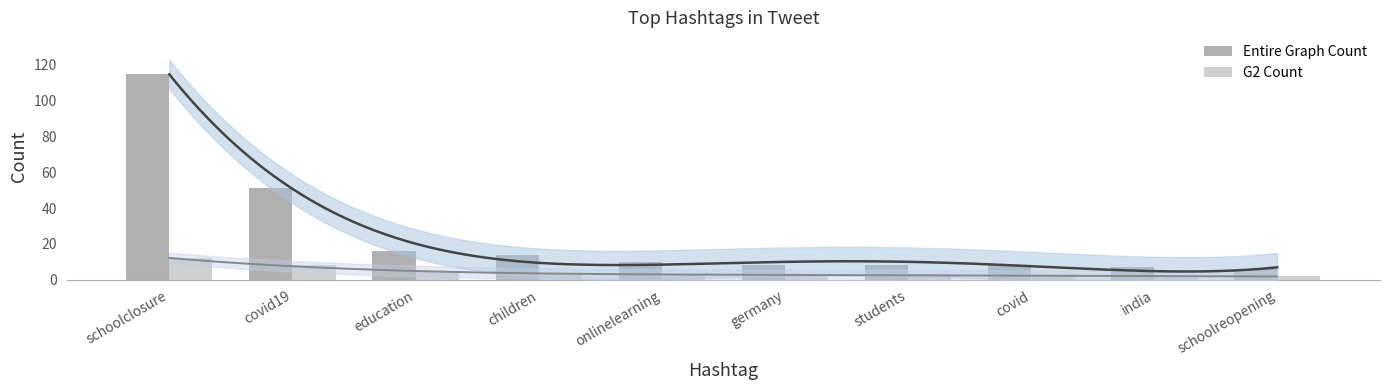

What is the sum of the Entire Graph Count values at students and onlinelearning?

18